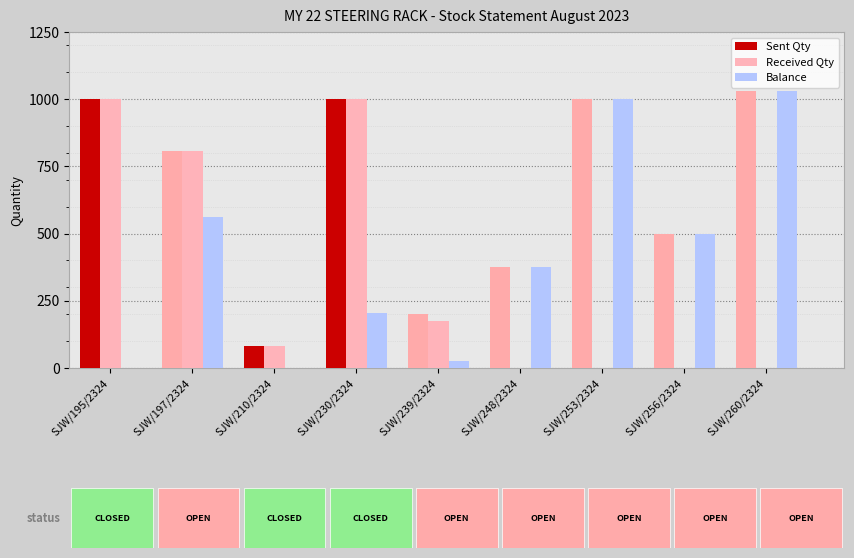

Reading left to right, list all the values displayed in this chart.

Sent Qty: SJW/195/2324=1000	SJW/197/2324=809	SJW/210/2324=82	SJW/230/2324=1000	SJW/239/2324=202	SJW/248/2324=375	SJW/253/2324=1000	SJW/256/2324=500	SJW/260/2324=1032
Received Qty: SJW/195/2324=1000	SJW/197/2324=809	SJW/210/2324=82	SJW/230/2324=1000	SJW/239/2324=176	SJW/248/2324=0	SJW/253/2324=0	SJW/256/2324=0	SJW/260/2324=0
Balance: SJW/195/2324=0	SJW/197/2324=562	SJW/210/2324=0	SJW/230/2324=206	SJW/239/2324=26	SJW/248/2324=375	SJW/253/2324=1000	SJW/256/2324=500	SJW/260/2324=1032